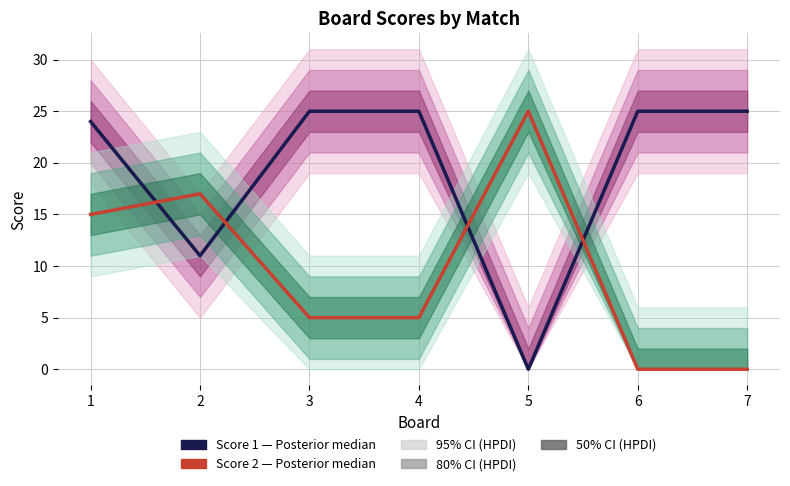

True or false: Score 1 (Posterior median) and Score 2 (Posterior median) cross at least once.

True